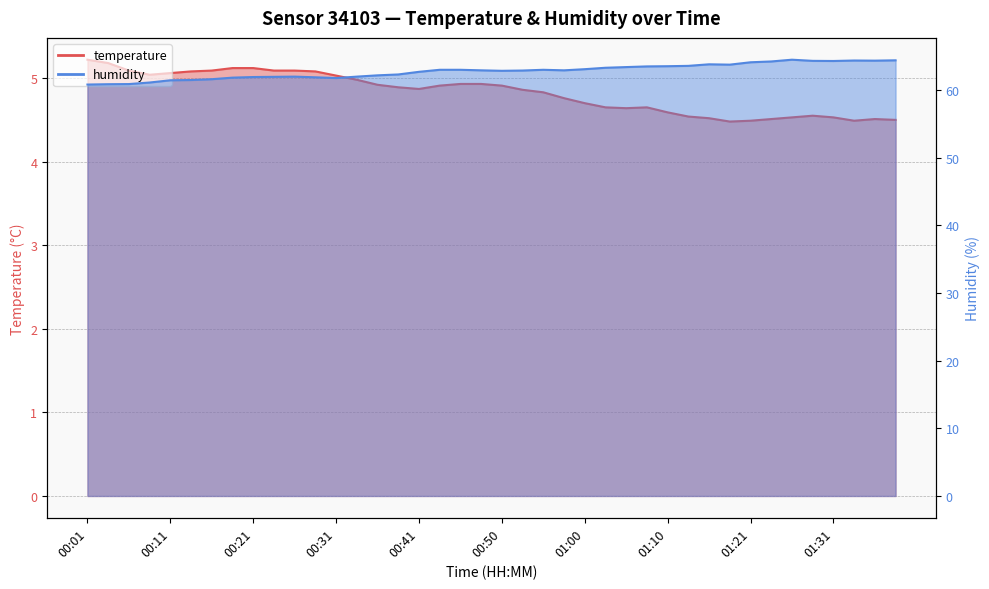

Rank the series by their maximum value, from lowest to highest.

temperature, humidity